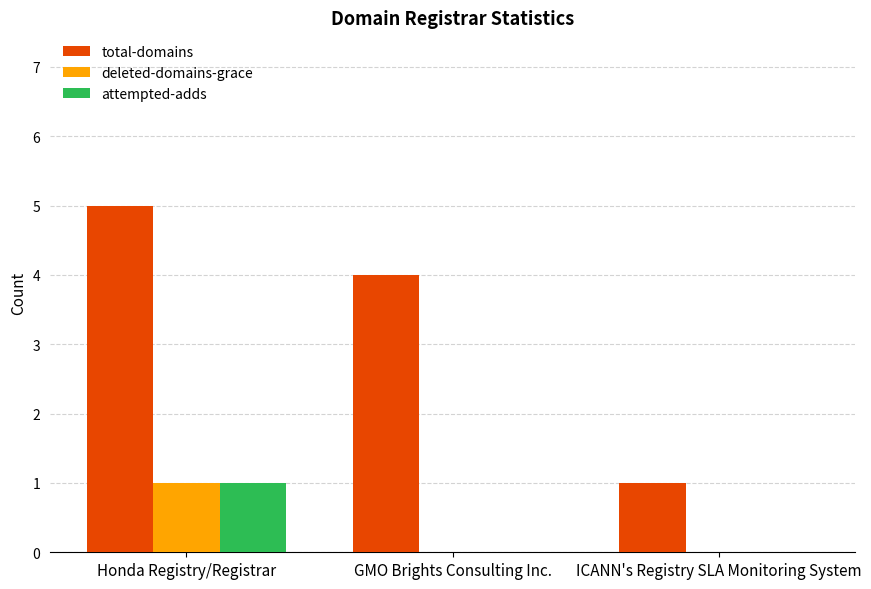

What is the difference between the total-domains values at ICANN's Registry SLA Monitoring System and Honda Registry/Registrar?

4